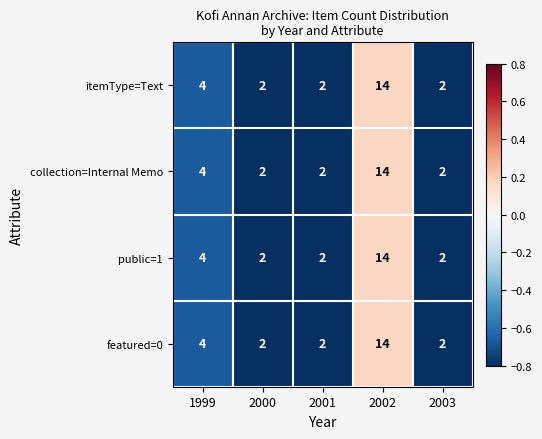

What is the maximum value shown in the chart?

14